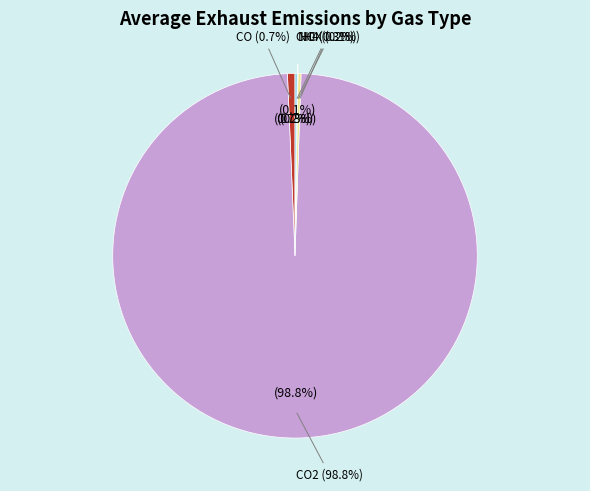

How many segments does this pie chart have?

5